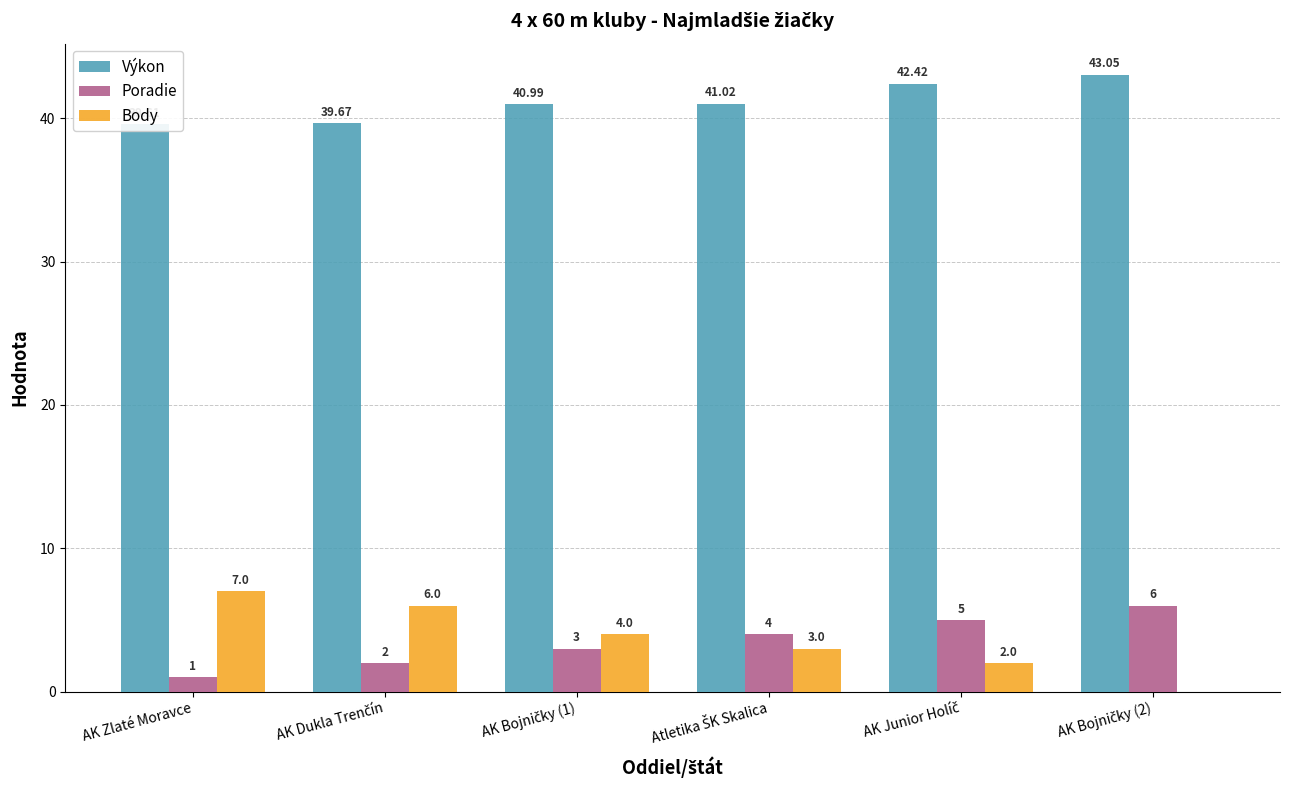

True or false: Výkon has a value of 43.0 at AK Bojničky (2).

True